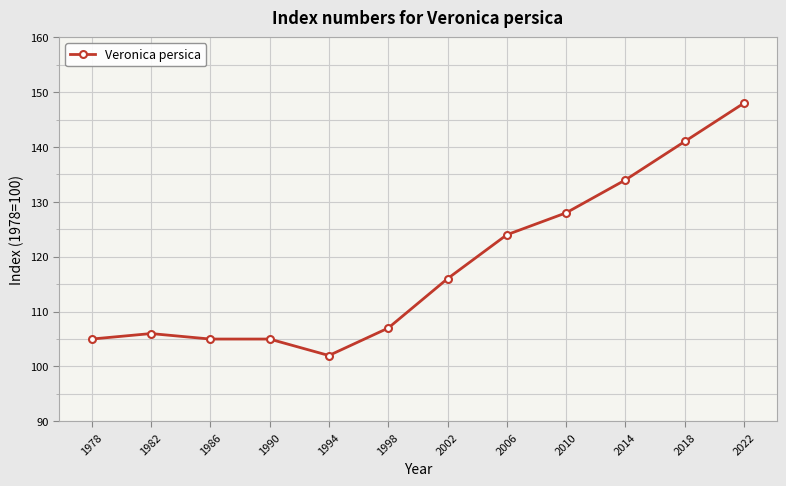

At which category does the chart reach its peak across all series?

2022